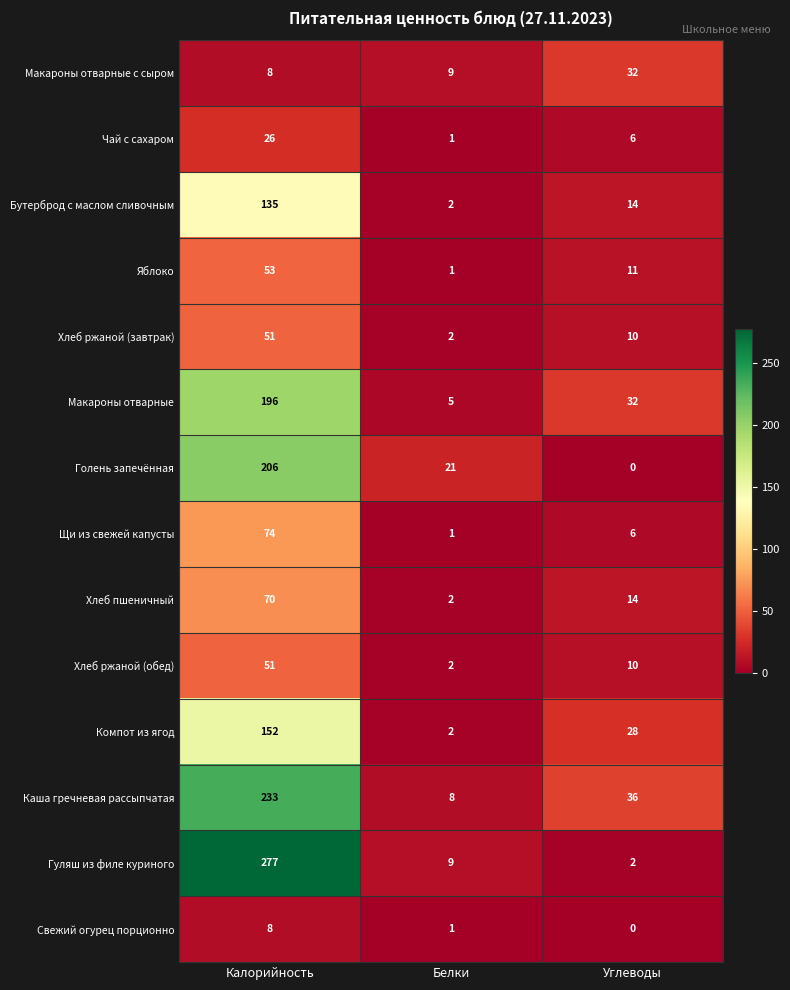

How many series are shown in this chart?

14